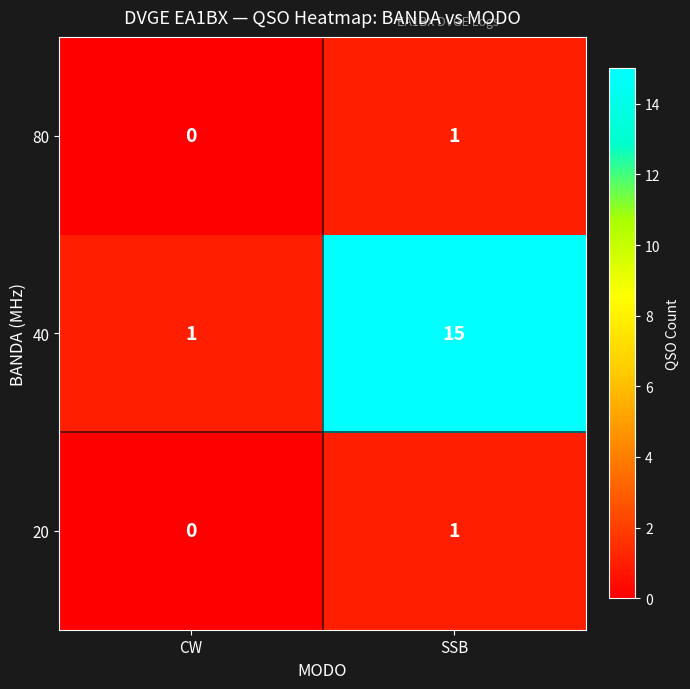

Which series has the largest range (max minus min)?

40